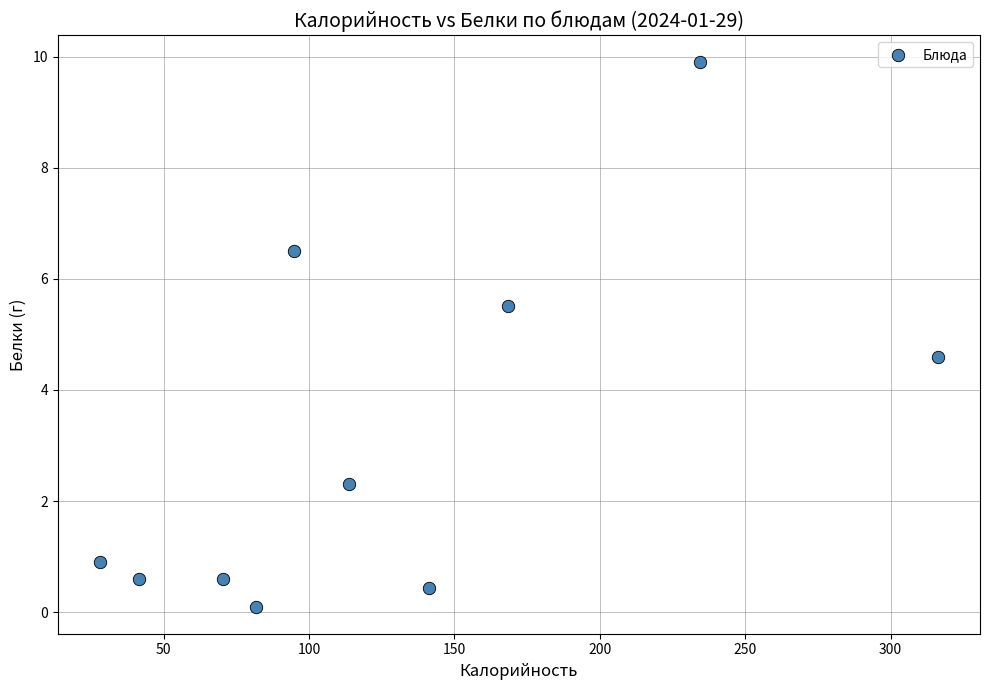

What is the range of X values (max minus min)?

288.3